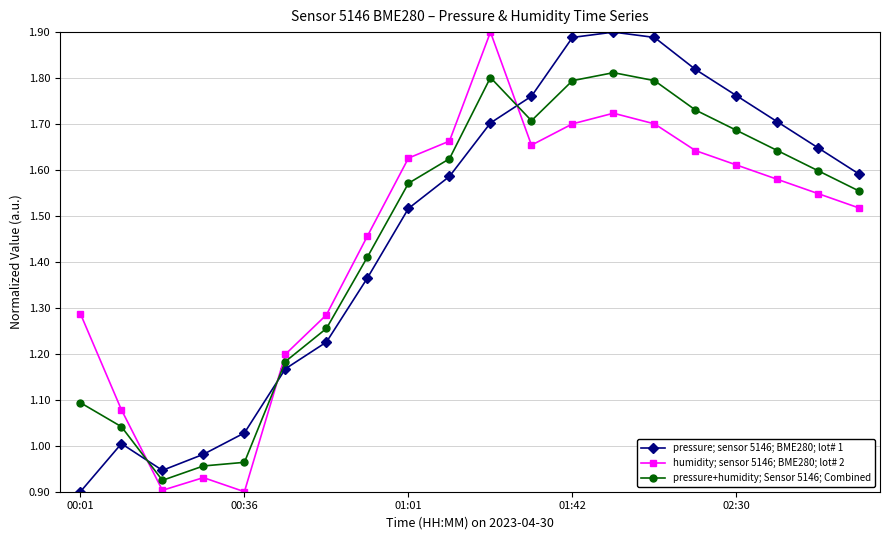

How many times do humidity; sensor 5146; BME280; lot# 2 and pressure+humidity; Sensor 5146; Combined cross each other?

3